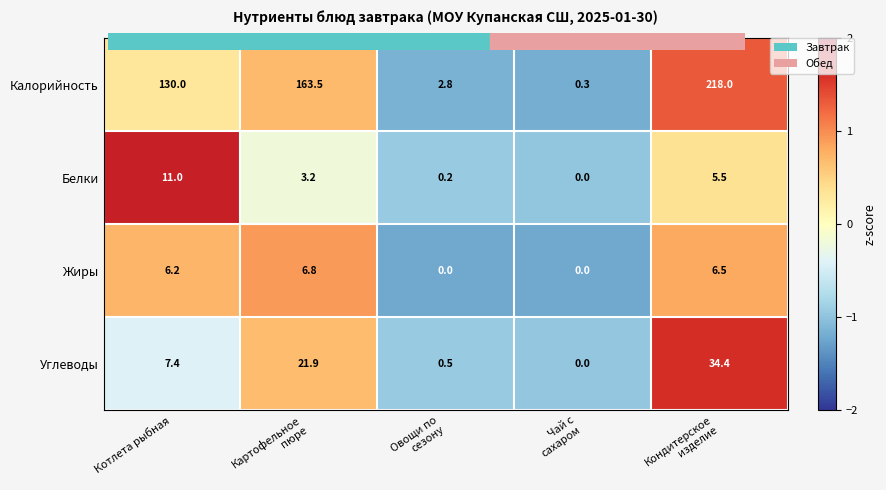

Reading left to right, list all the values displayed in this chart.

Калорийность: 130.0	163.5	2.8	0.3	218.0
Белки: 11.0	3.2	0.2	0.0	5.5
Жиры: 6.2	6.8	0.0	0.0	6.5
Углеводы: 7.4	21.9	0.5	0.0	34.4